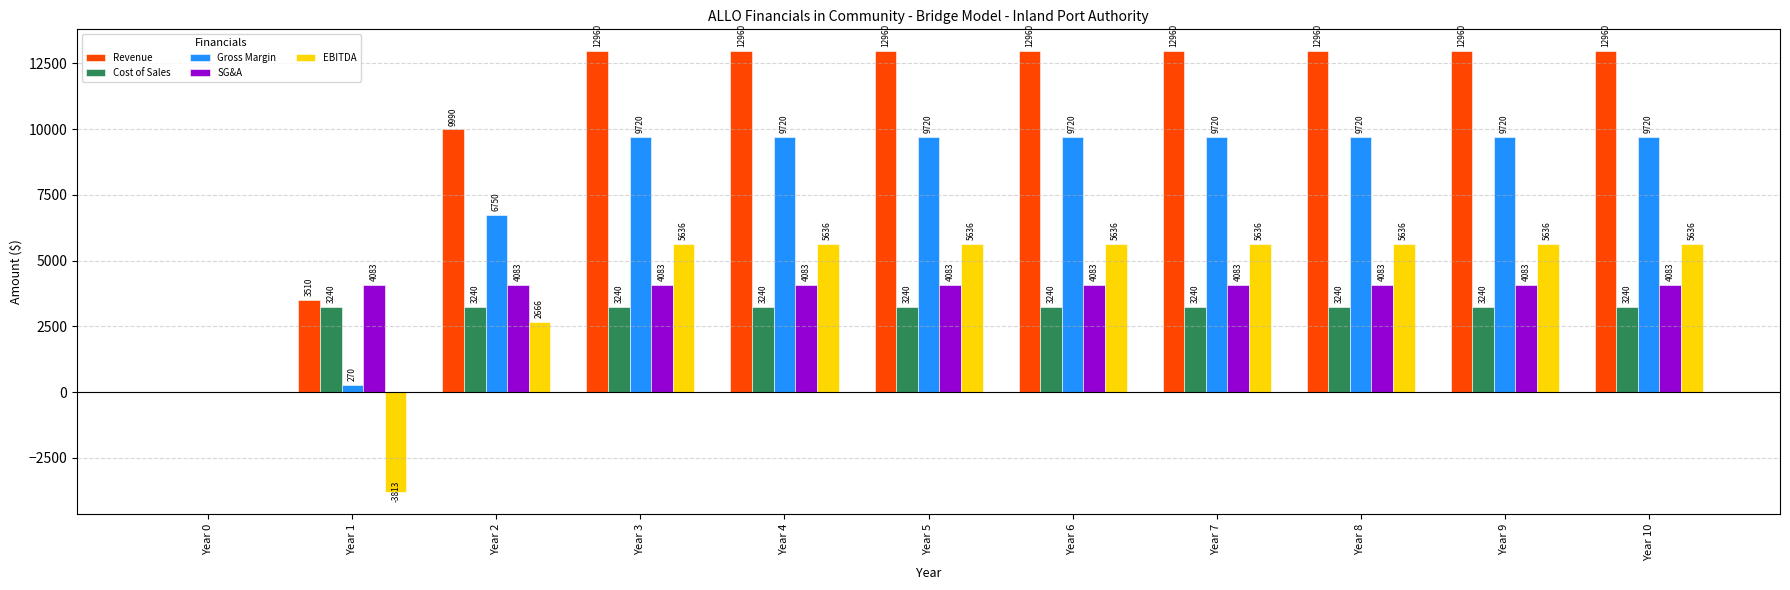

Count the Revenue values in the range 9990 to 12960.

9